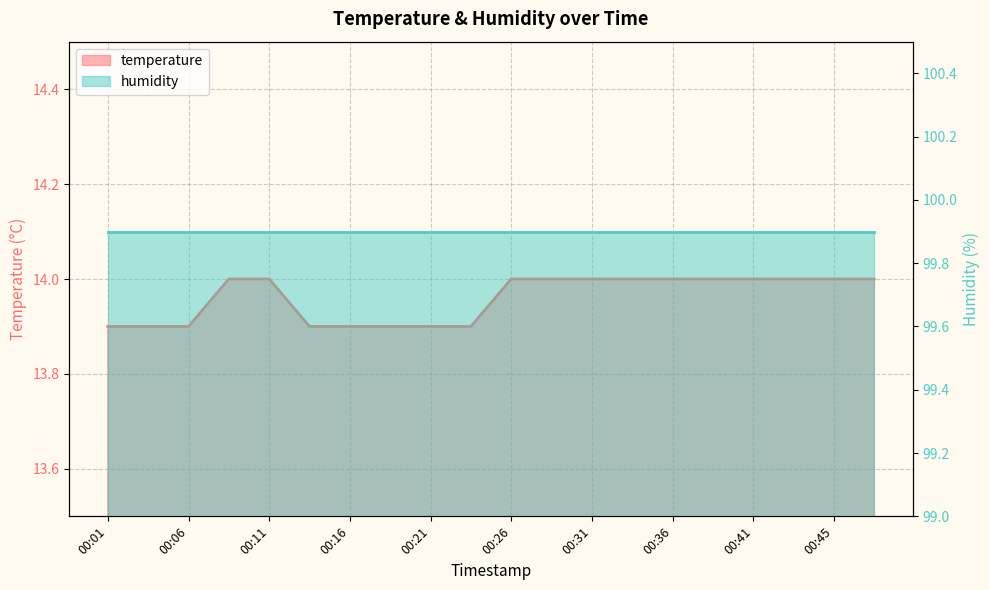

Count the number of categories in the chart.

20